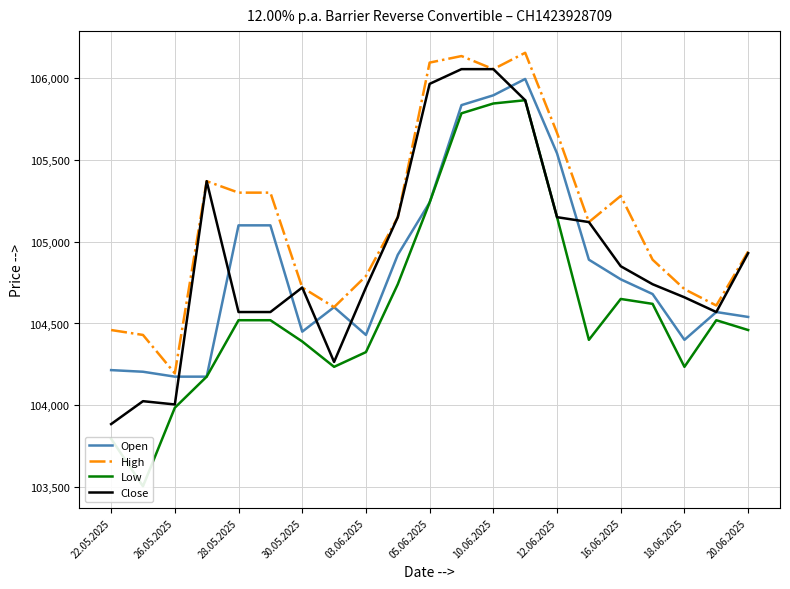

At which label does High reach its minimum?

26.05.2025